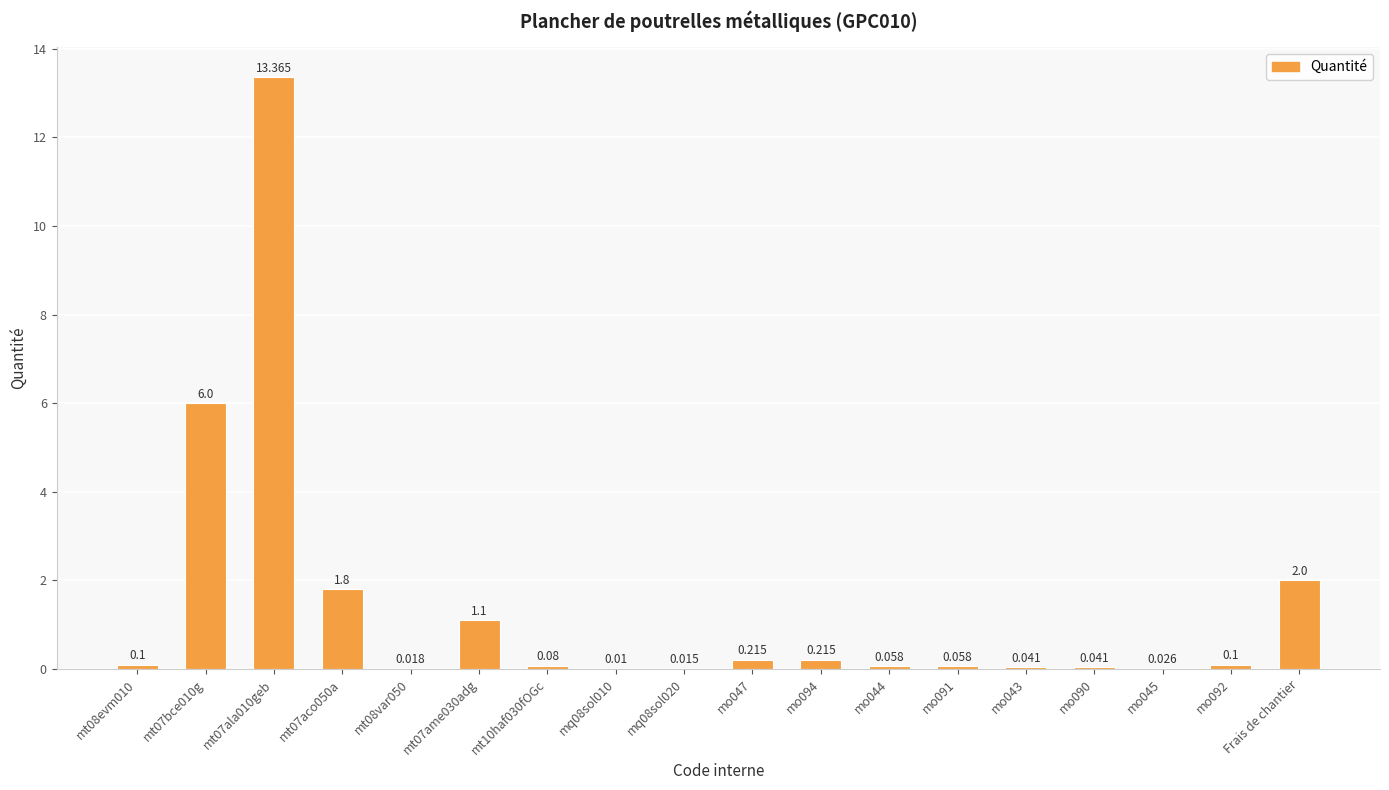

Reading right to left, transcribe all the data shown in this chart.

2.0	0.1	0.0	0.0	0.0	0.1	0.1	0.2	0.2	0.0	0.0	0.1	1.1	0.0	1.8	13.4	6.0	0.1